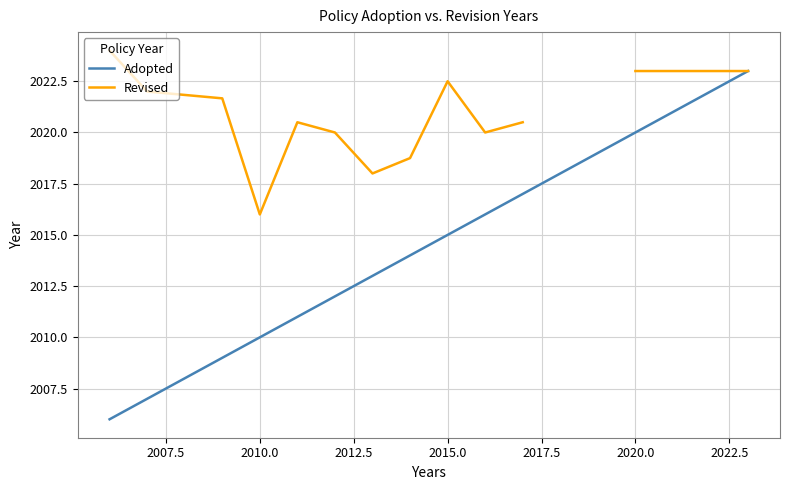

How many values in the Revised series are below 2021?

7